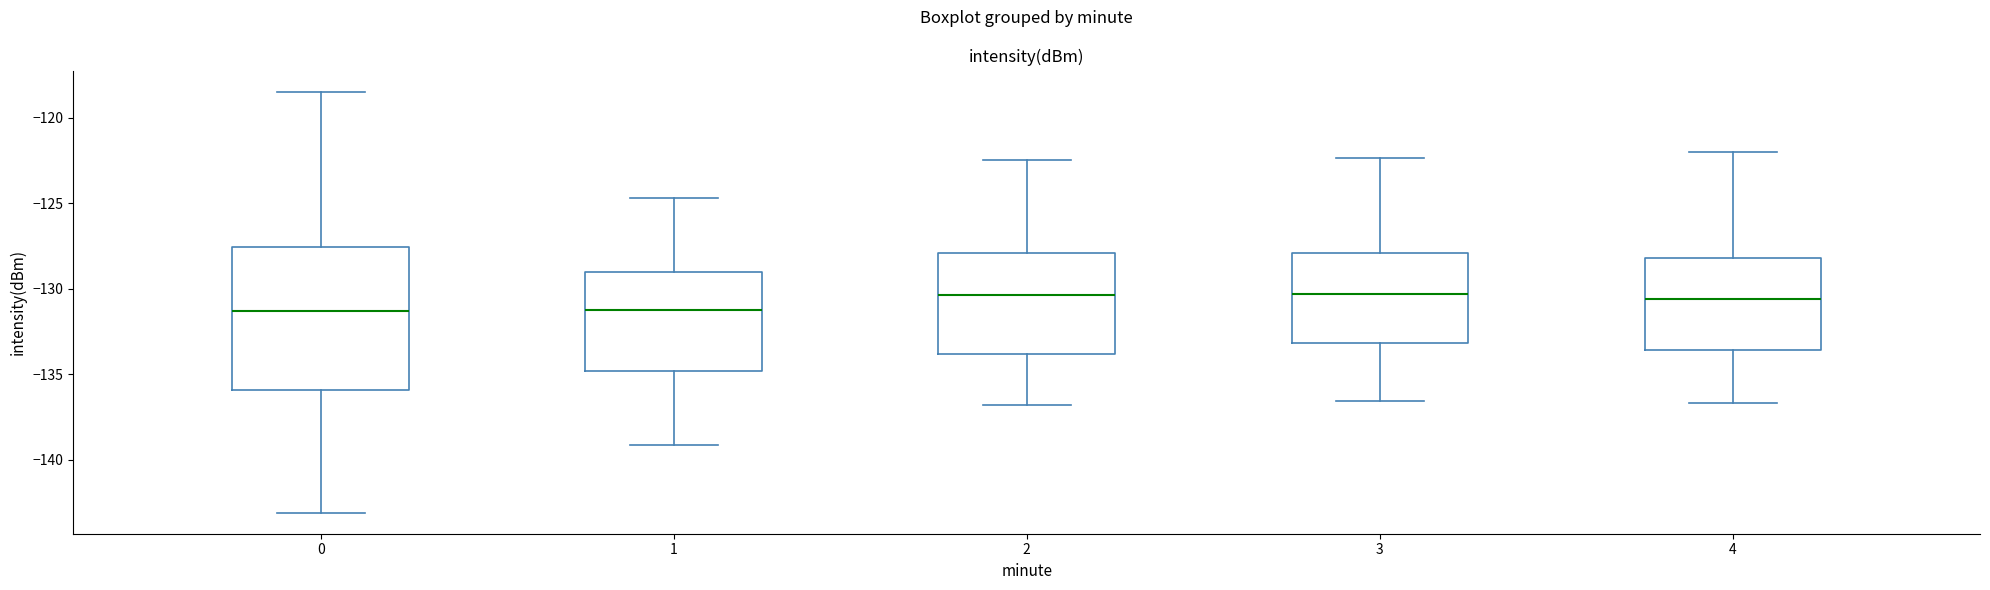

Comparing the boxes themselves (not the whiskers), which one is the tallest?

0